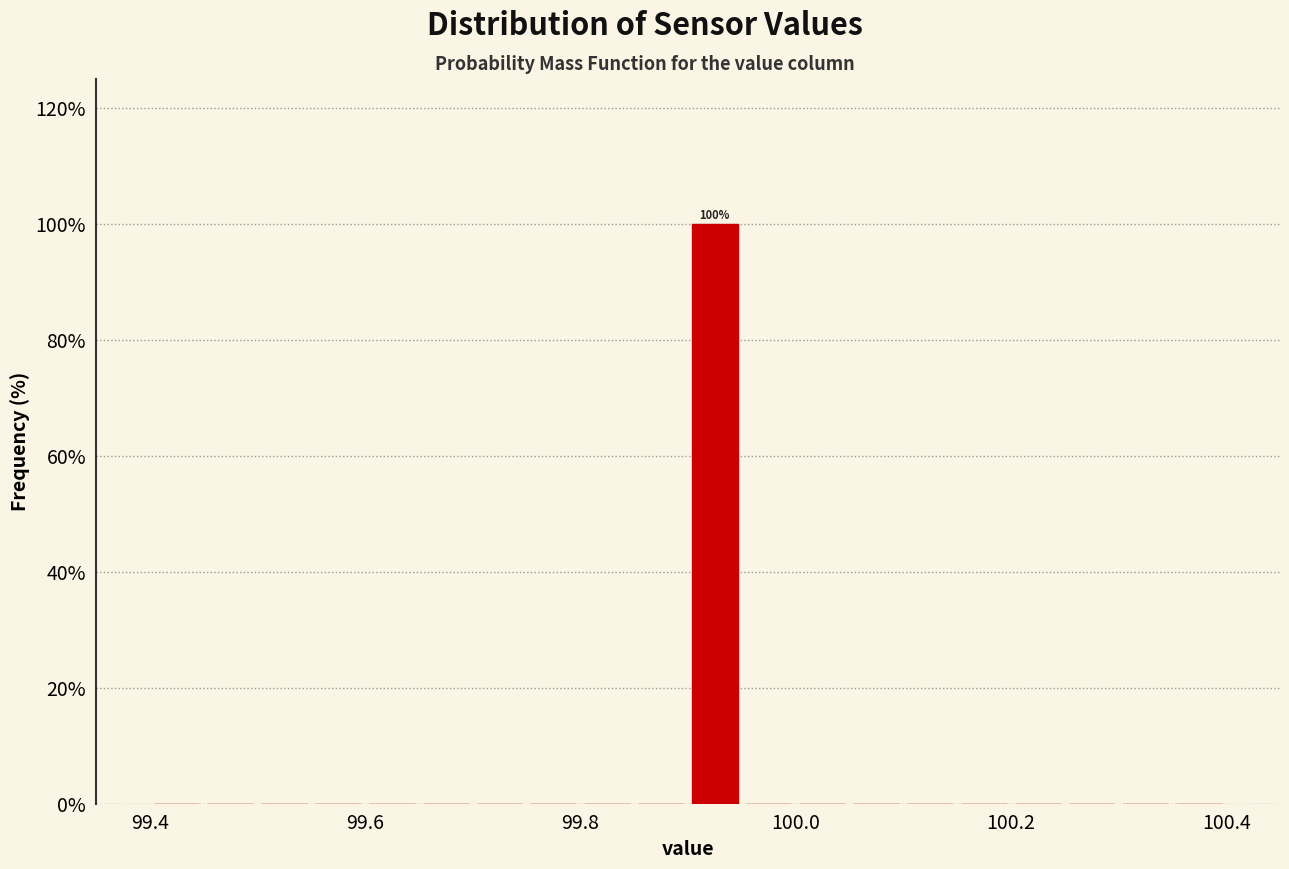

Read against the x-axis, roughly where is the centre of the tallest bar?

99.92